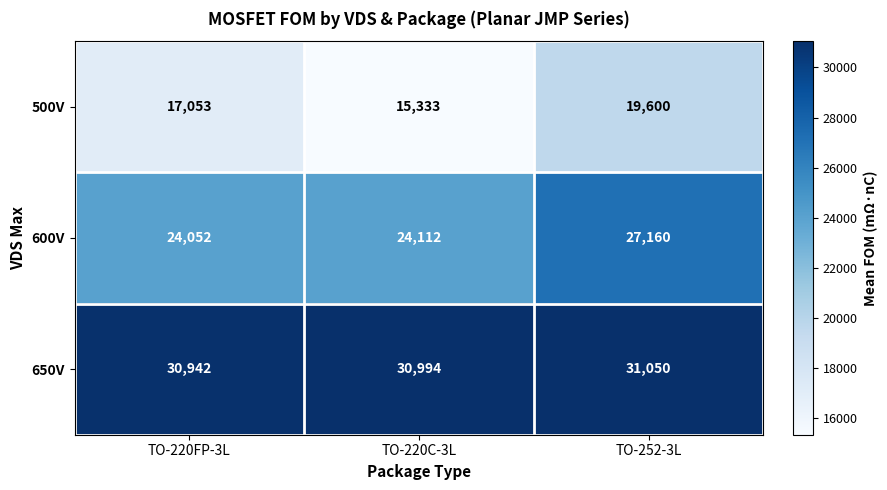

At which label is 600V closest to 25606?

TO-220C-3L